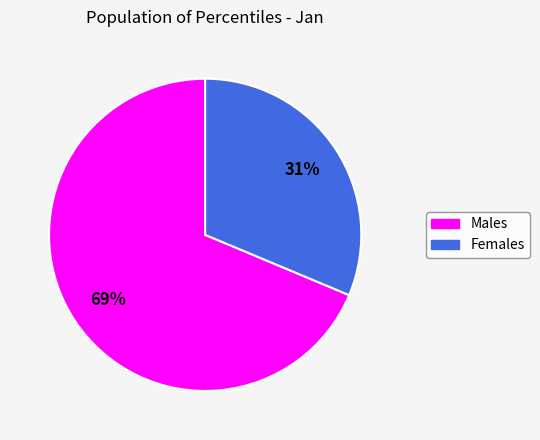

How many slices are in this pie chart?

2